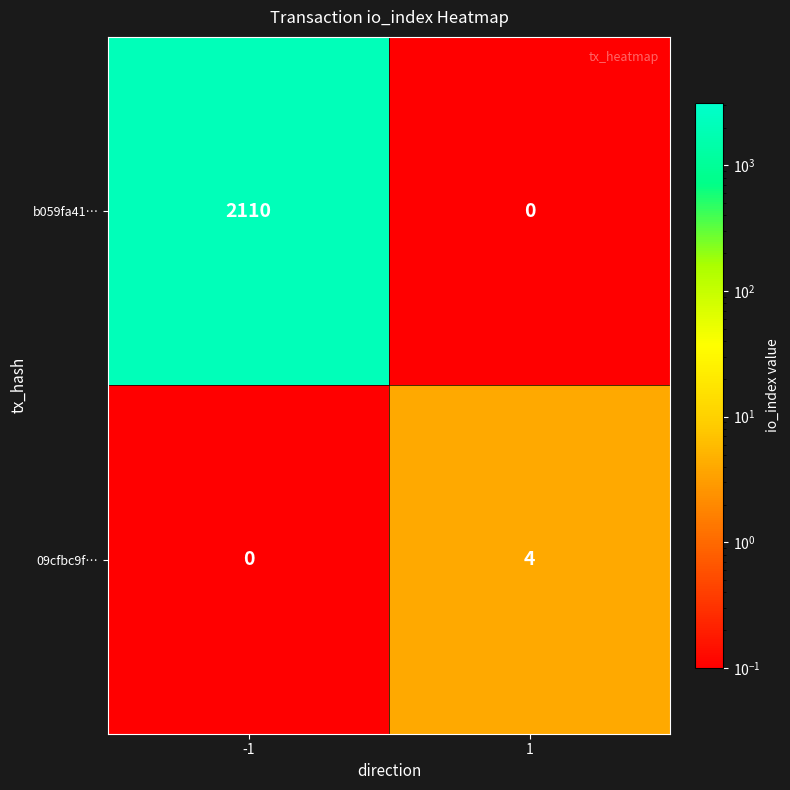

What is the total value across all series at 1?

4